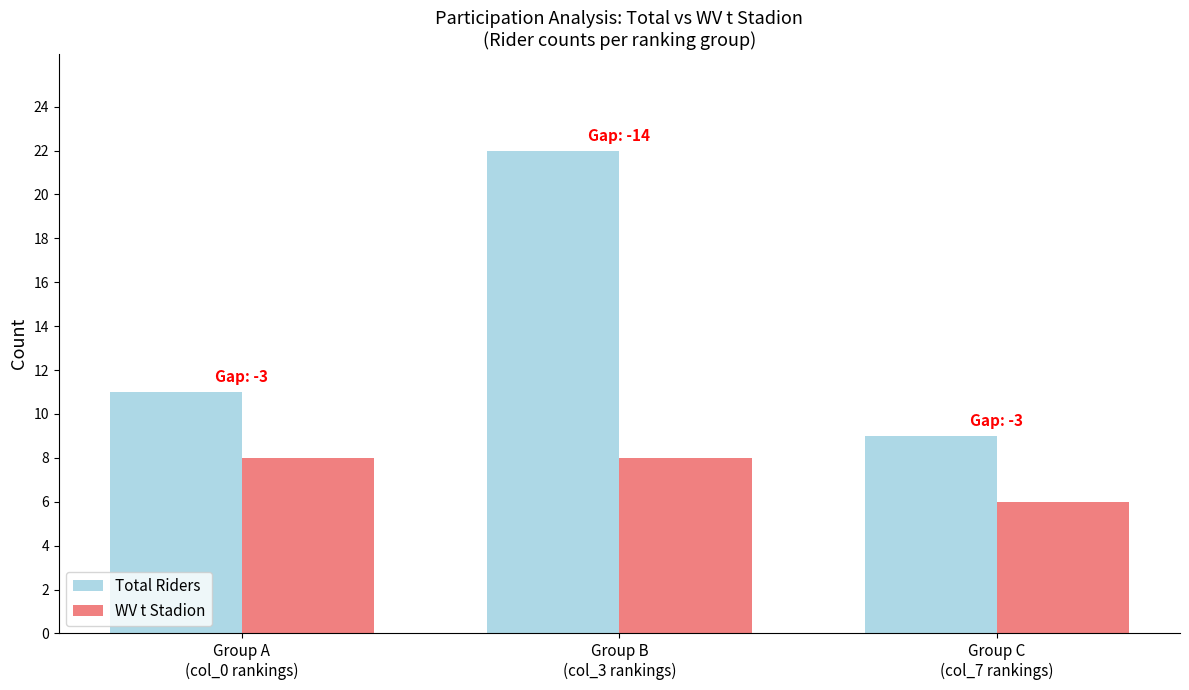

Count the WV t Stadion values in the range 6 to 8.

3